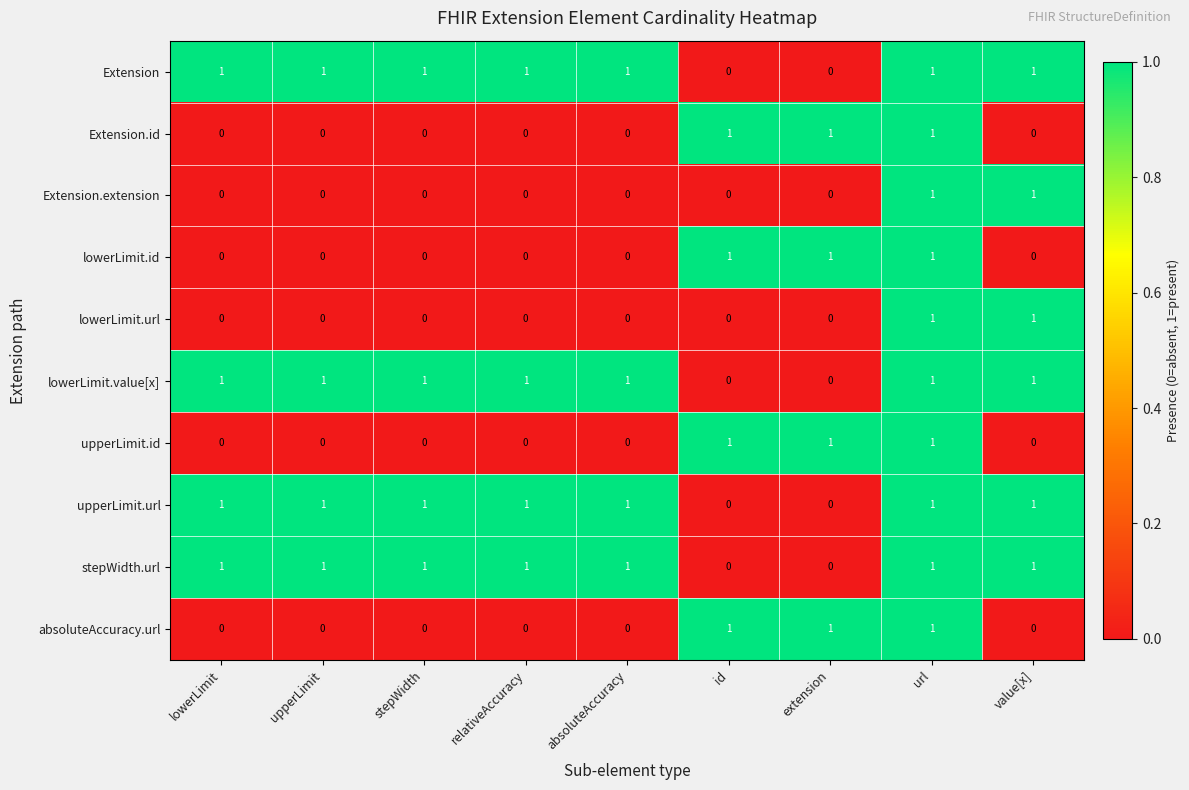

What is the total value across all series at lowerLimit?

4